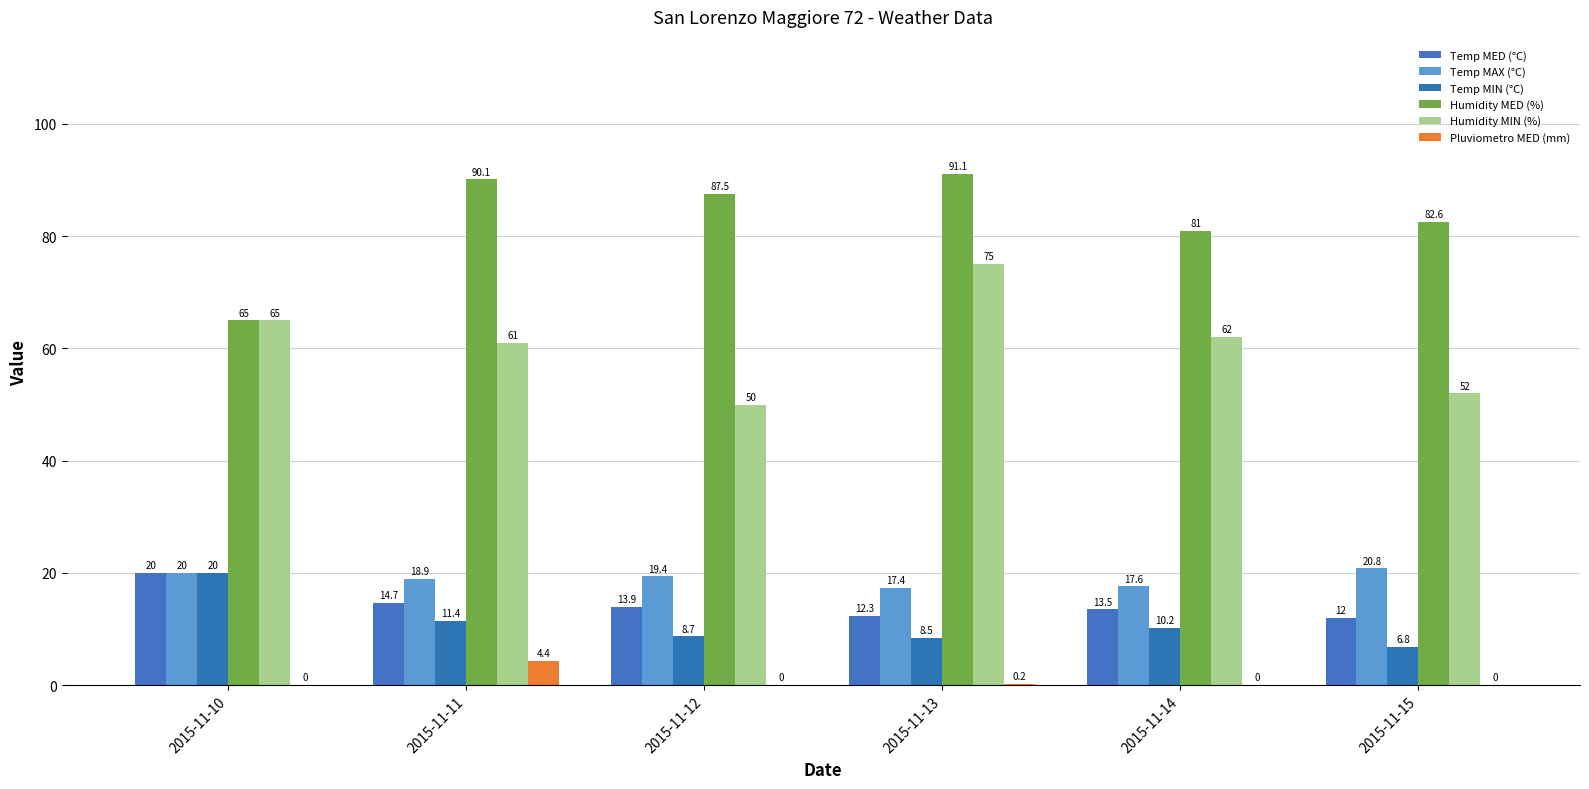

Read the Temp MIN (°C) value at 2015-11-15.

6.8